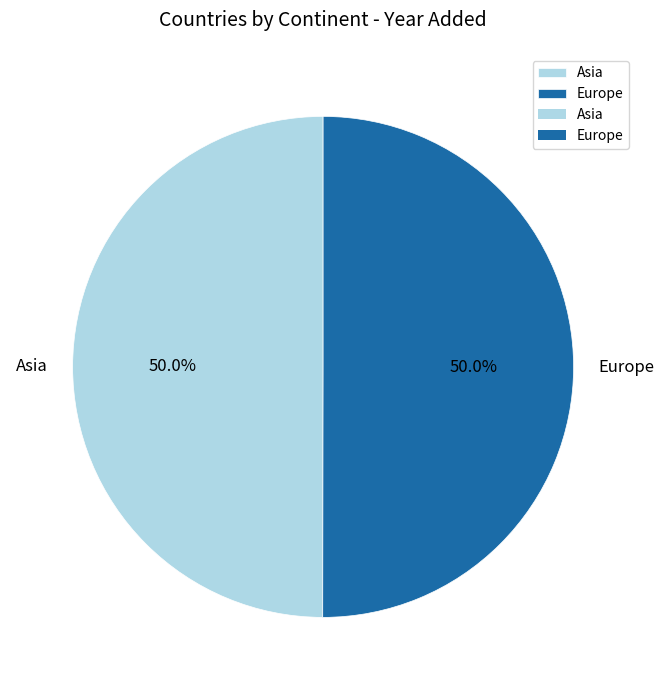

Count the number of slices in the pie.

2